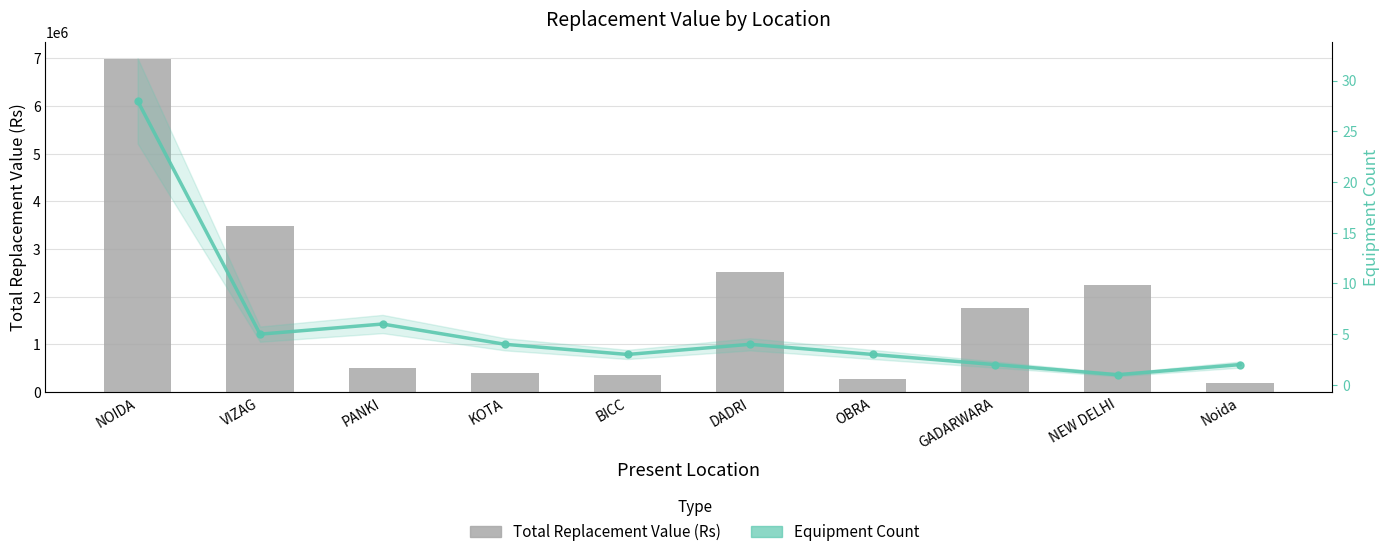

At which category does the chart reach its minimum across all series?

NEW DELHI